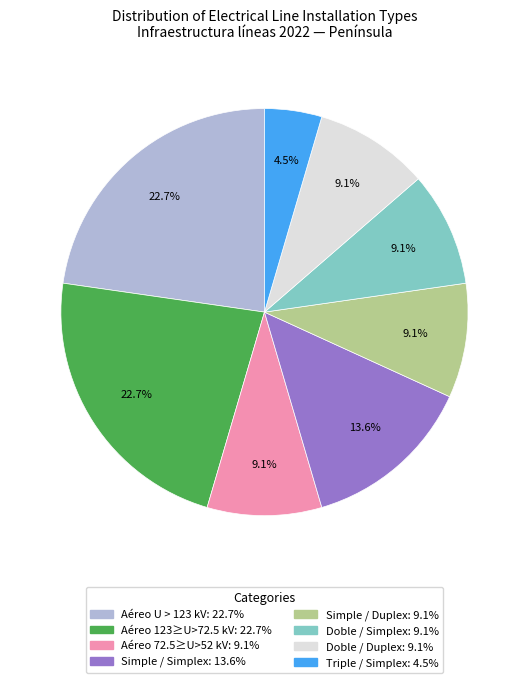

Is there a majority slice in this chart?

No